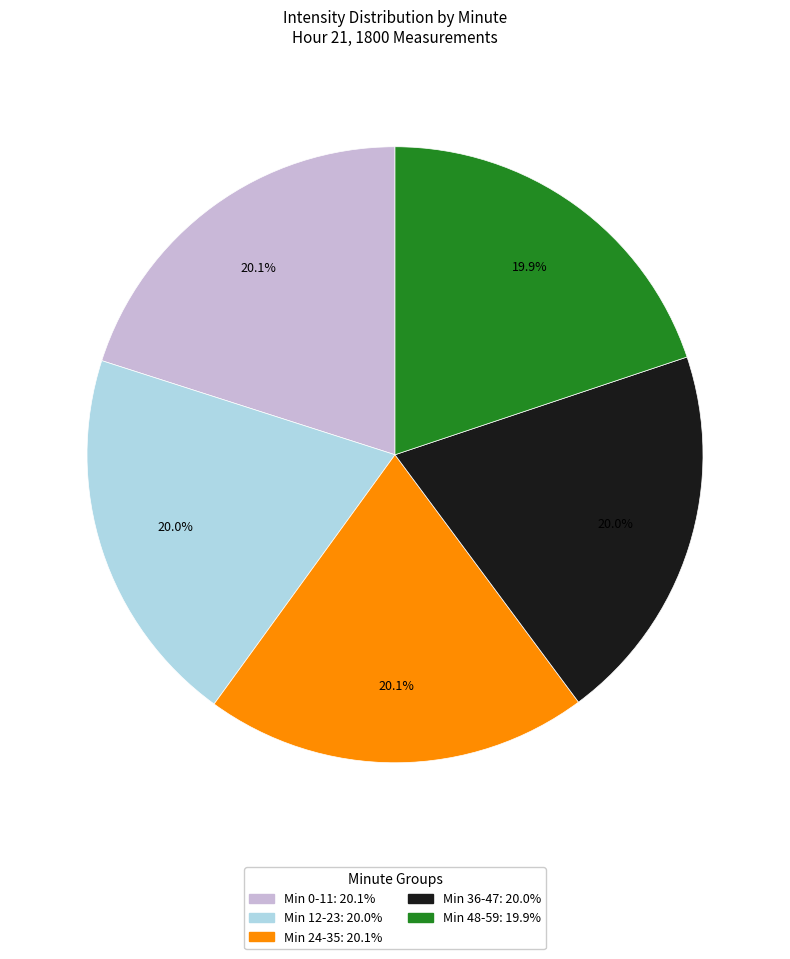

Is there a majority slice in this chart?

No